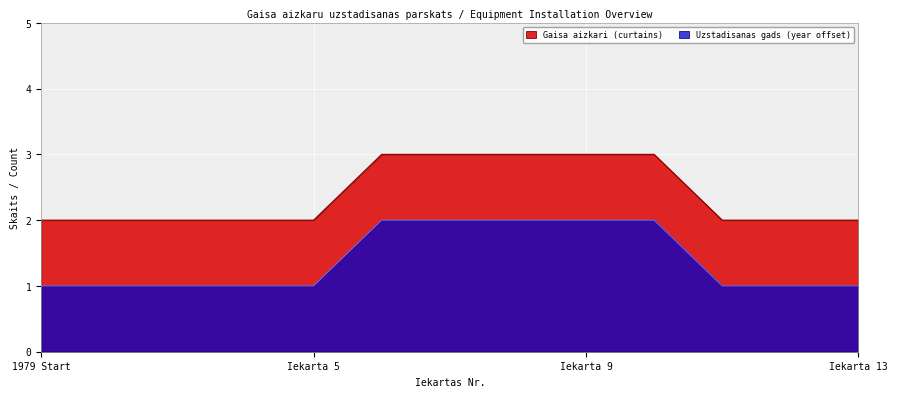

The Gaisa aizkari (curtains) series shows 3 at Iekarta 5. True or false?

False